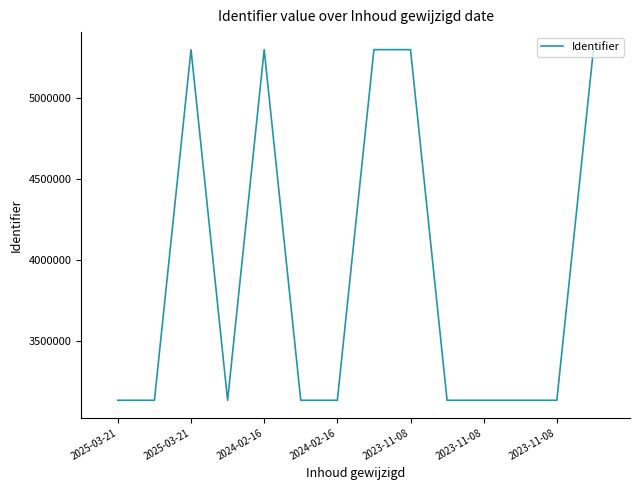

What is the greatest value displayed?

5296410